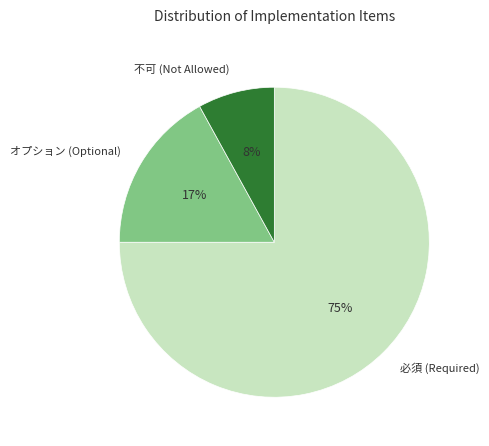

Which category has the biggest portion of the pie?

必須